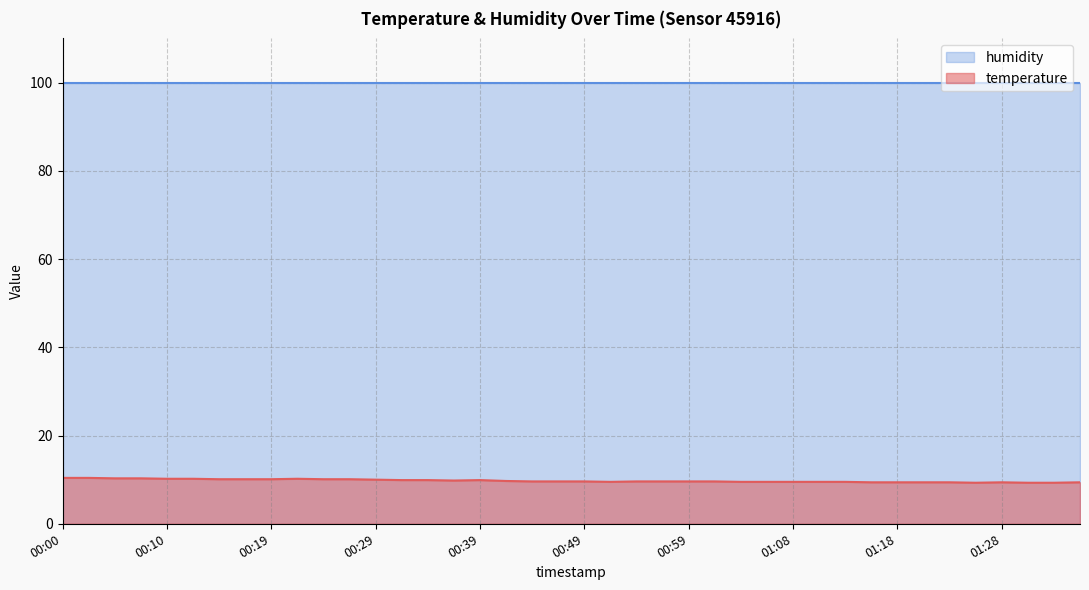

At which category does the chart reach its peak across all series?

00:00